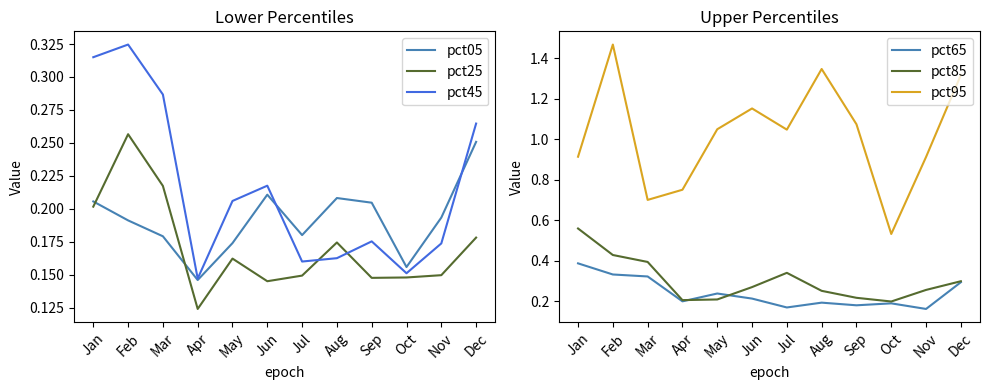

How many series are shown in this chart?

6